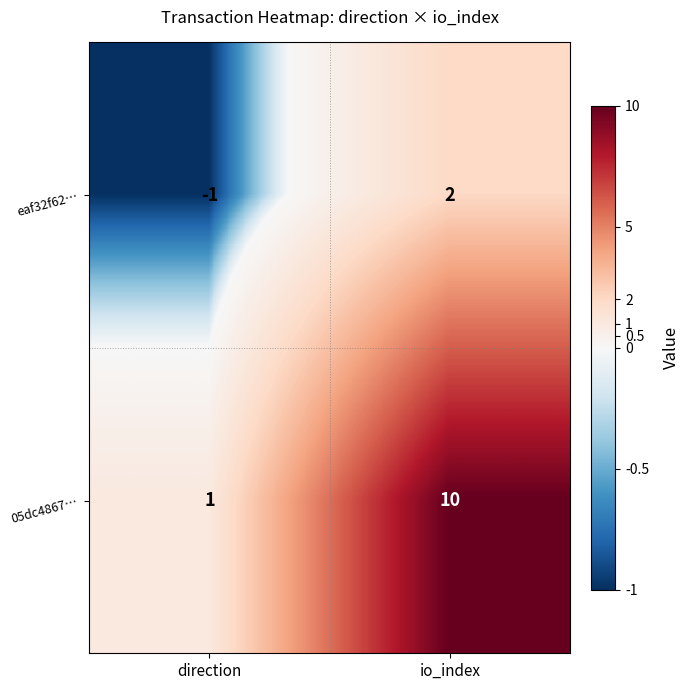

What is the approximate value of 05dc4867… at io_index?

10